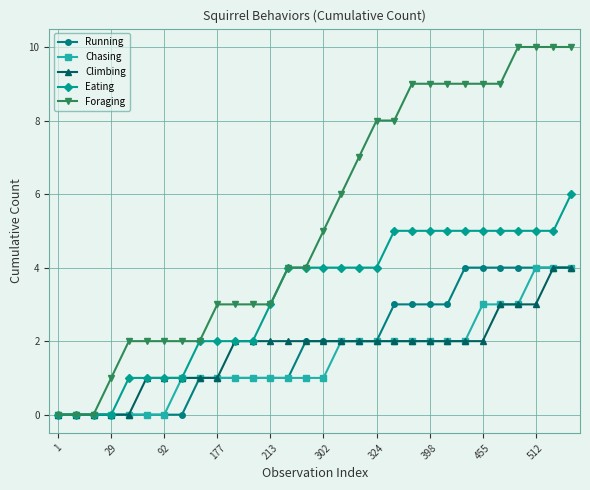

What is the value of the Foraging point at the 25th from the left?

9